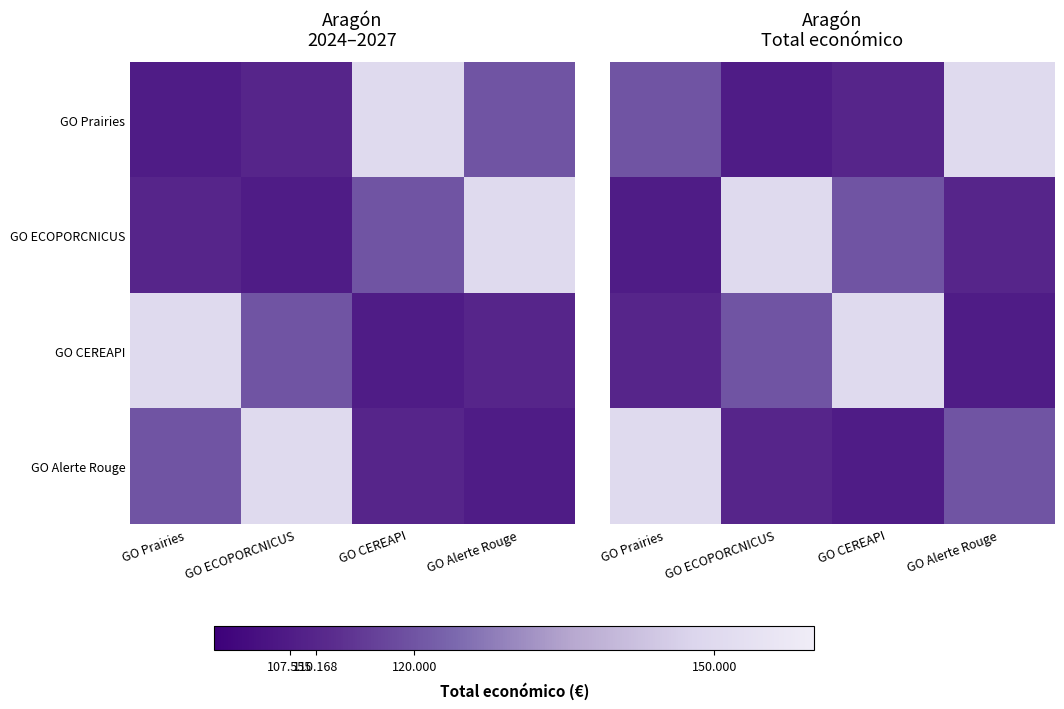

At which label does GO ECOPORCNICUS reach its peak?

GO ECOPORCNICUS